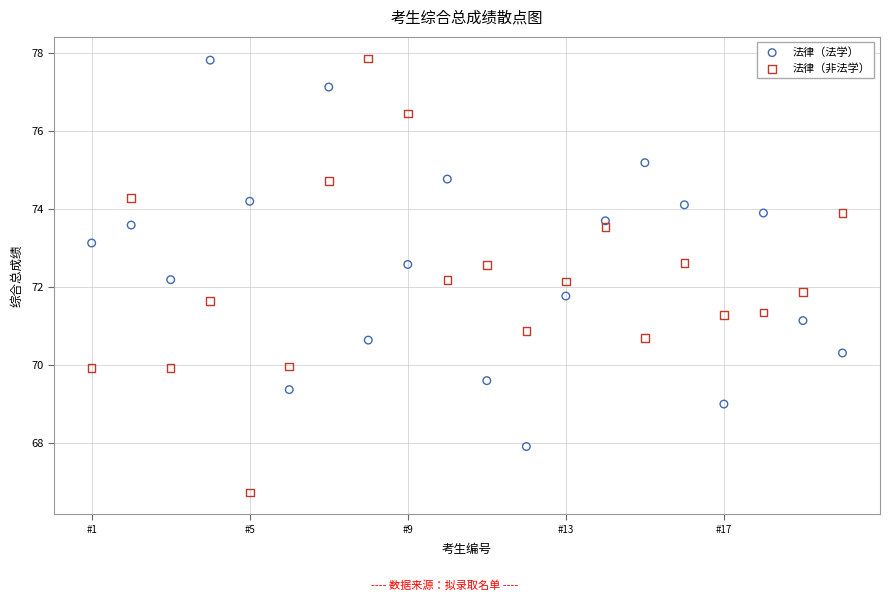

Across all data points, what is the range of Y values (max minus min)?

11.1